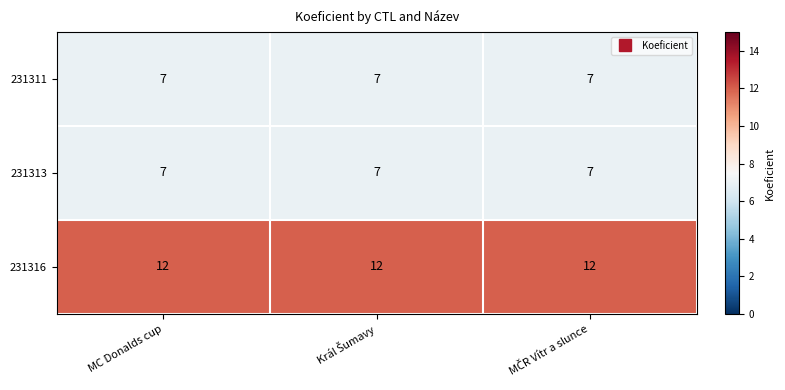

The value of 231316 at MC Donalds cup is 16. True or false?

False